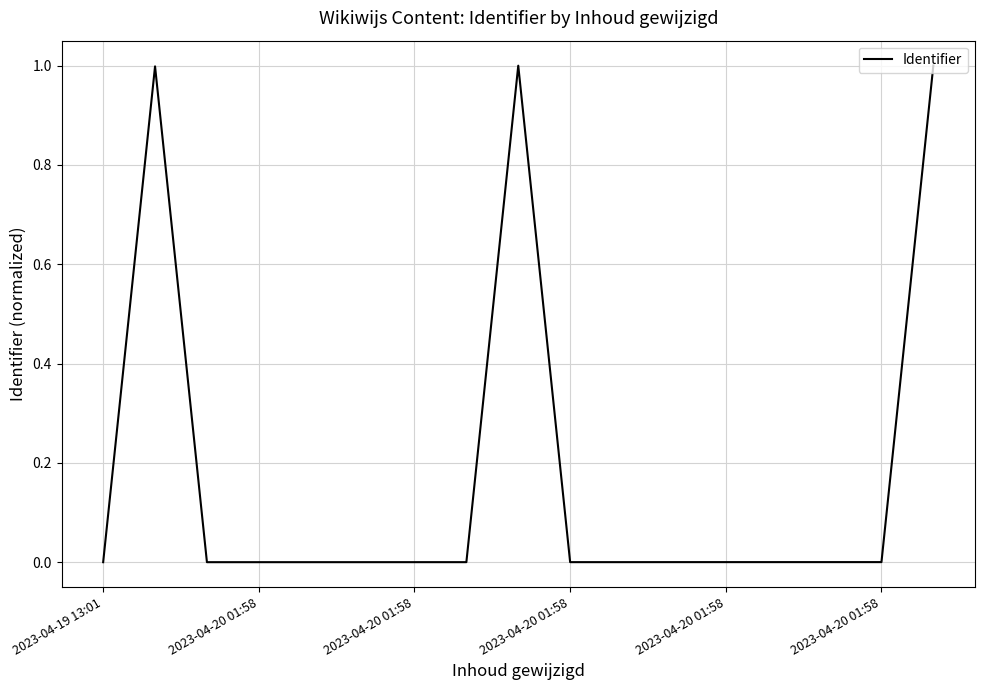

Count the number of data series in this chart.

1